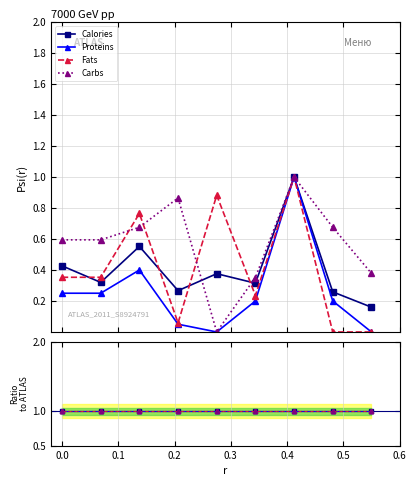

Count the Carbs values in the range 0 to 1.

9